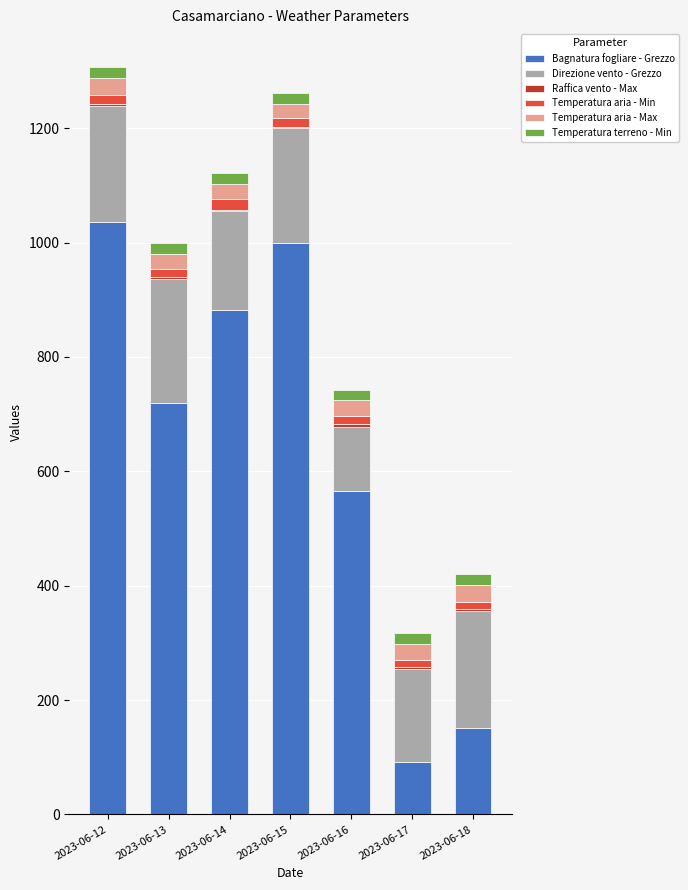

What is the total value across all series at 2023-06-14?

1122.3